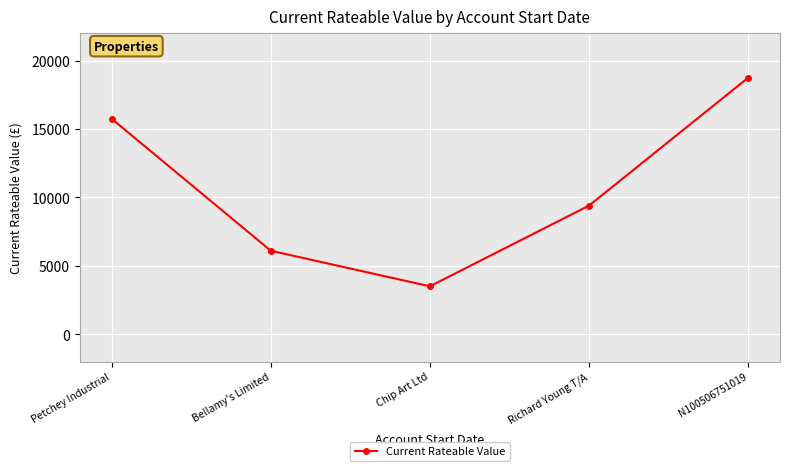

How many data points are less than 9400?

2